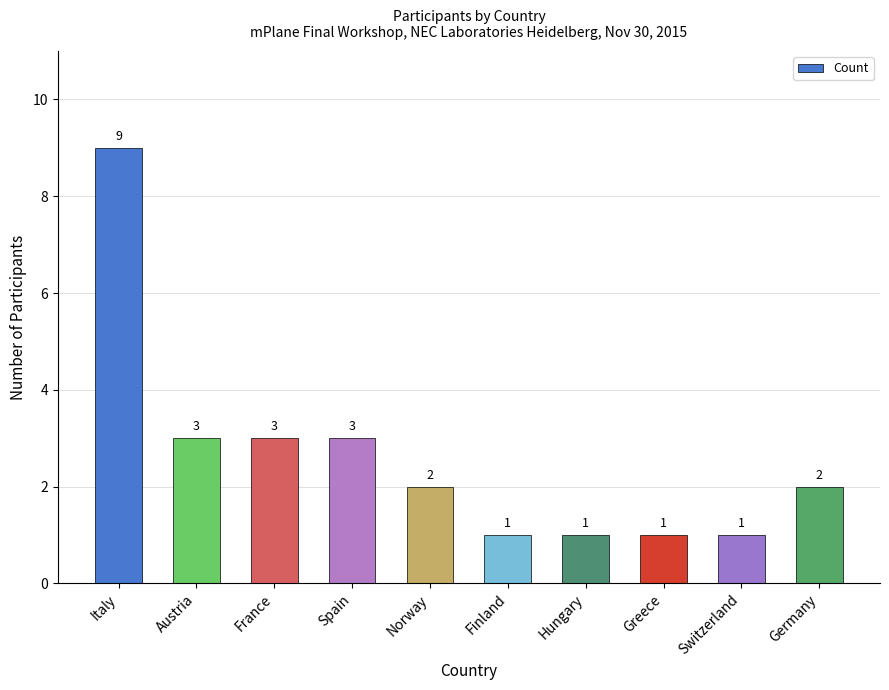

How many bars are there in total?

10